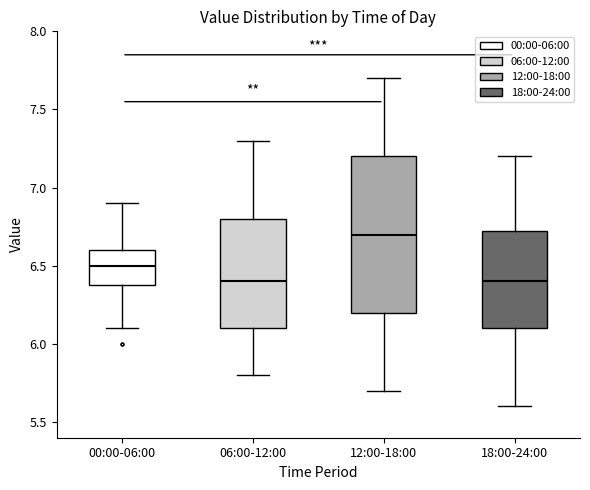

Reading left to right, read every box against the y-axis: the position of its median line, the range the box covers, and the ends of its whiskers. The values are not printed on the chart, so give them approximately, as read against the axis.

00:00-06:00: median 6.50, box 6.40 to 6.60, whiskers 6.10 to 6.90
06:00-12:00: median 6.40, box 6.10 to 6.80, whiskers 5.80 to 7.30
12:00-18:00: median 6.70, box 6.20 to 7.20, whiskers 5.70 to 7.70
18:00-24:00: median 6.40, box 6.10 to 6.75, whiskers 5.60 to 7.20